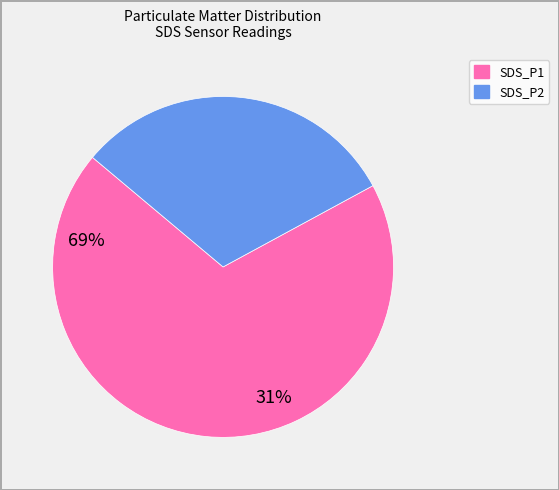

Is there a majority slice in this chart?

Yes